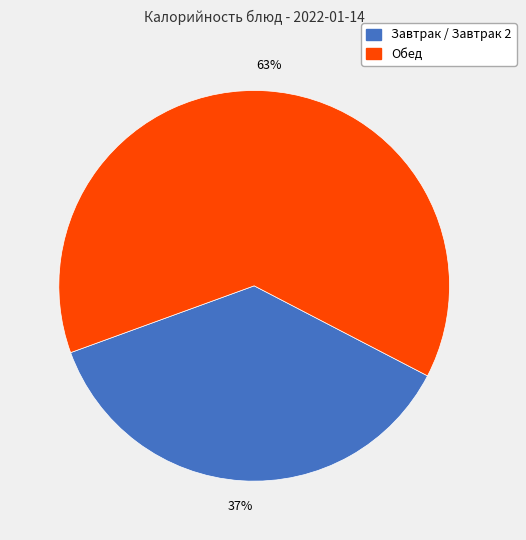

To the nearest percent, what is the average slice percentage?

50%